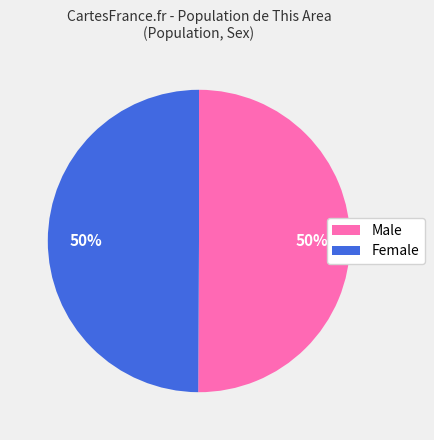

Approximately how many times larger is the value at Female compared to Male?

1.0